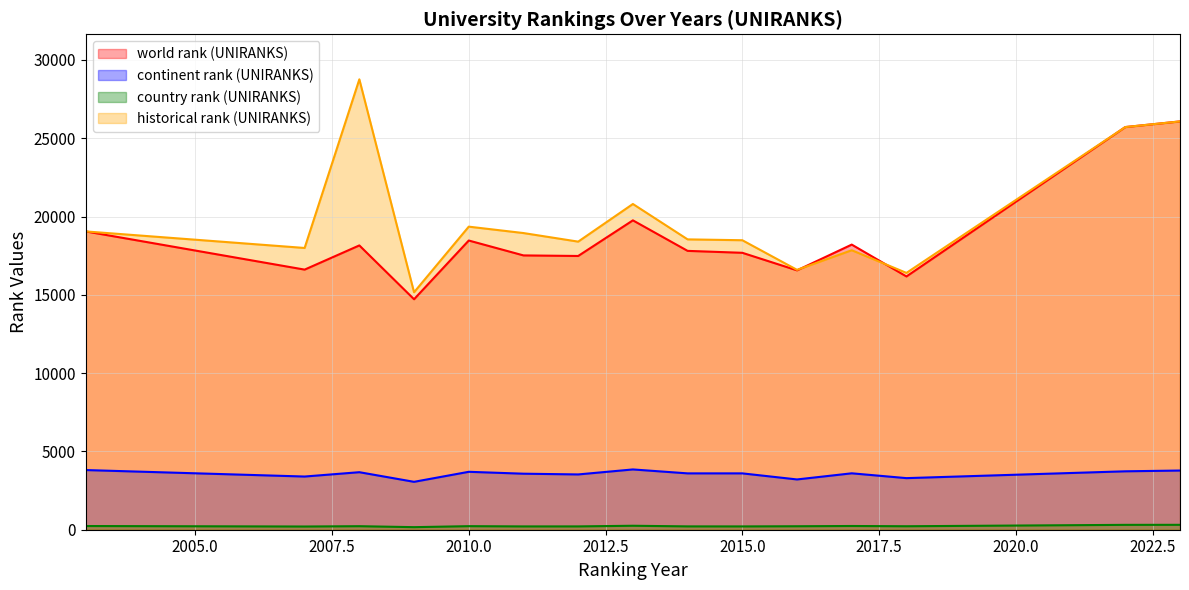

True or false: historical rank (UNIRANKS) and continent rank (UNIRANKS) intersect in this chart.

False